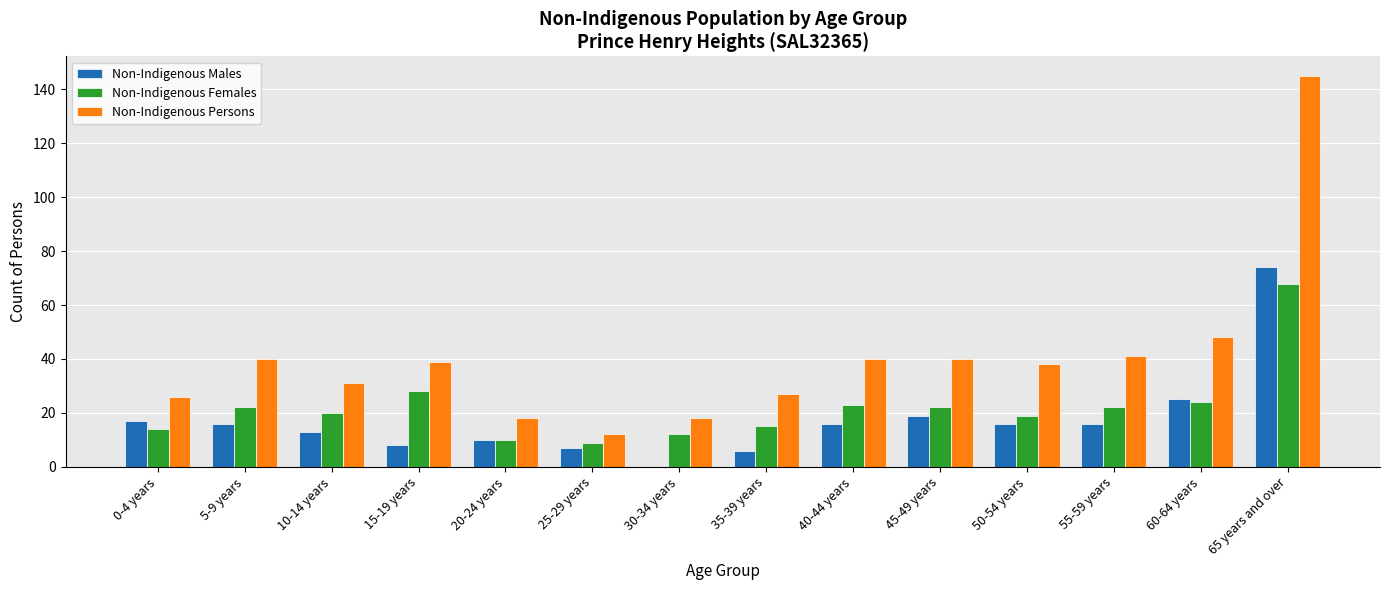

What is the sum of all Non-Indigenous Persons values?

563